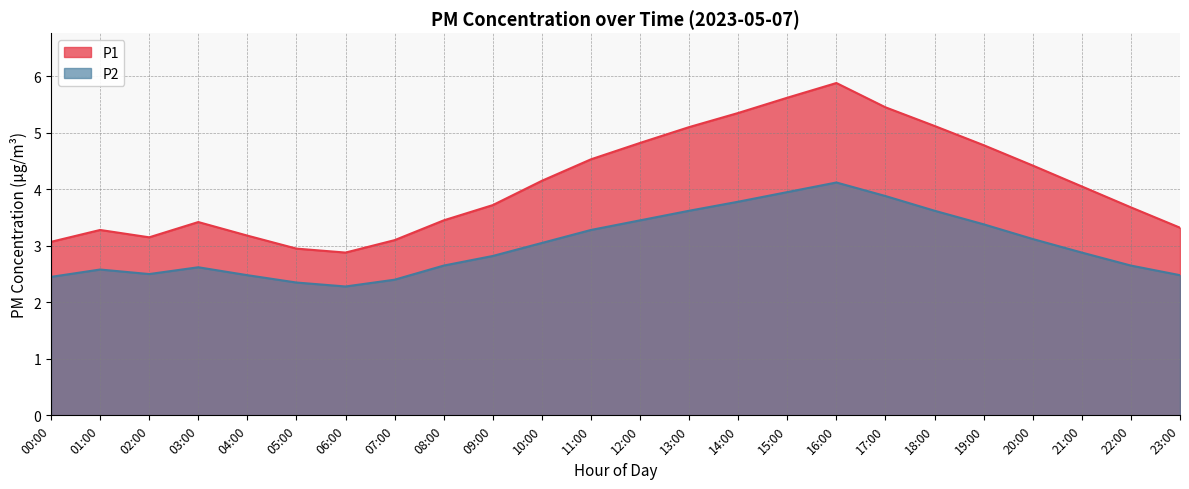

Which has a higher value, 20:00 or 12:00?

12:00